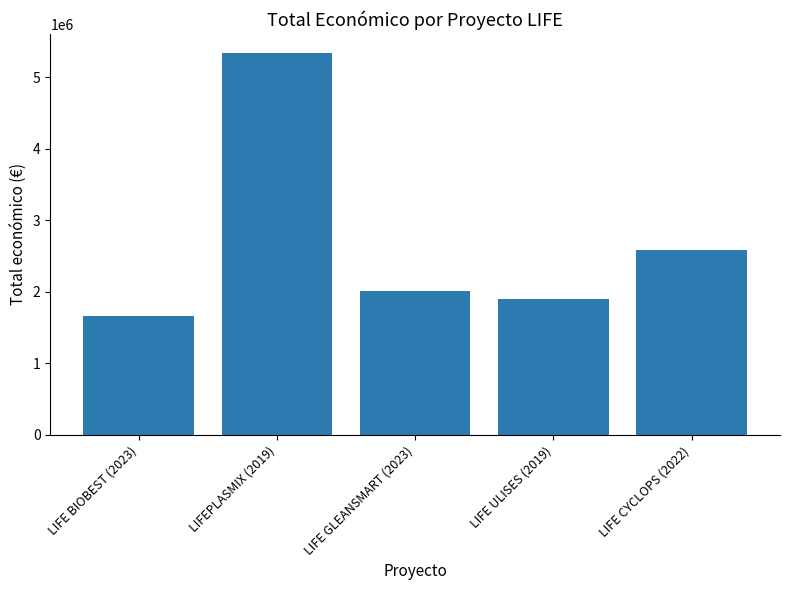

What is the sum of all values?

13499659